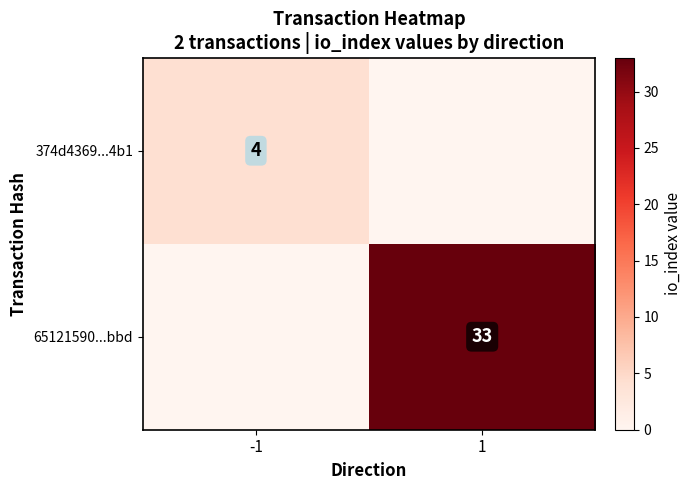

Is the value of 374d4369...4b1 at -1 greater than the value of 65121590...bbd at 1?

No